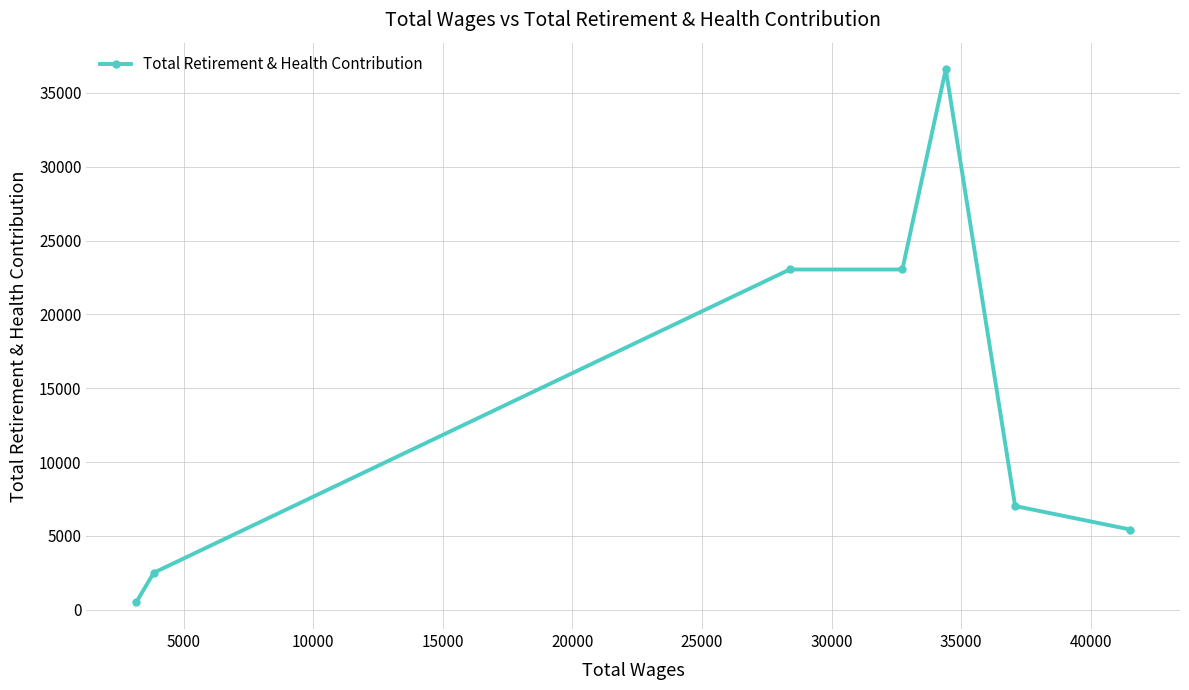

What is the value of the 6th point from the left?

7019